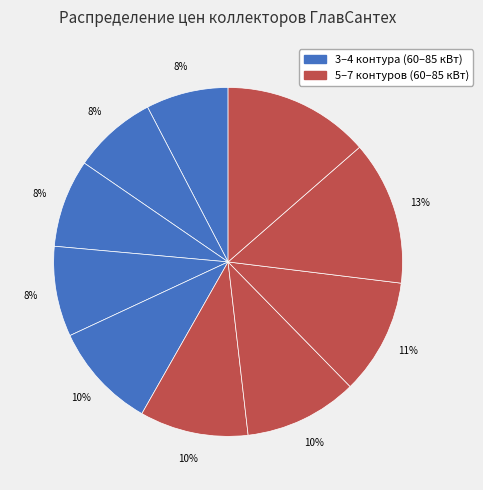

Does any single category account for the majority?

No